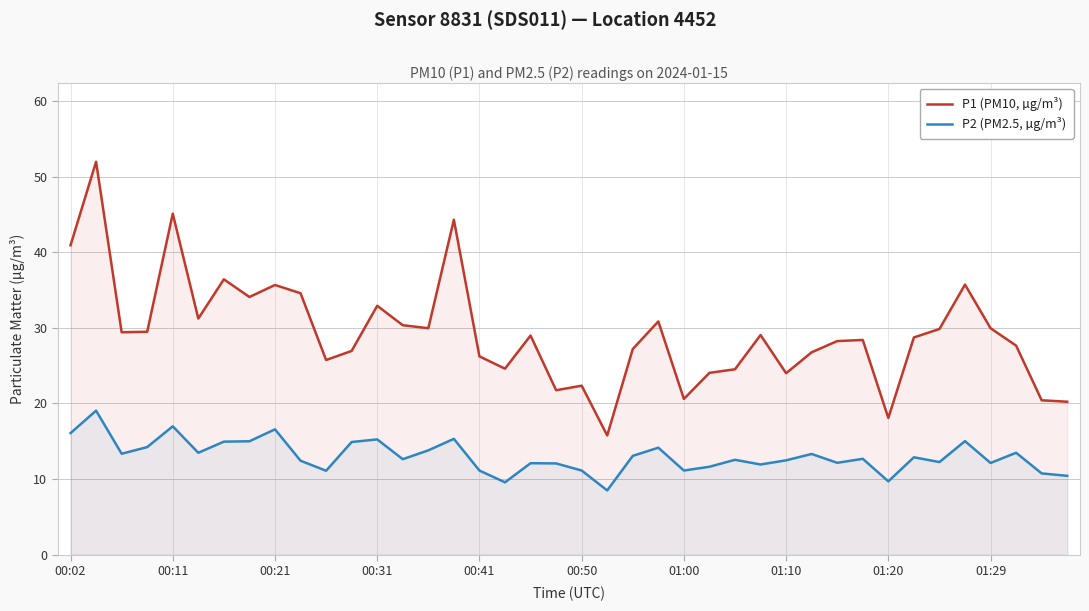

Which series has the largest total across all categories?

P1 (PM10, µg/m³)